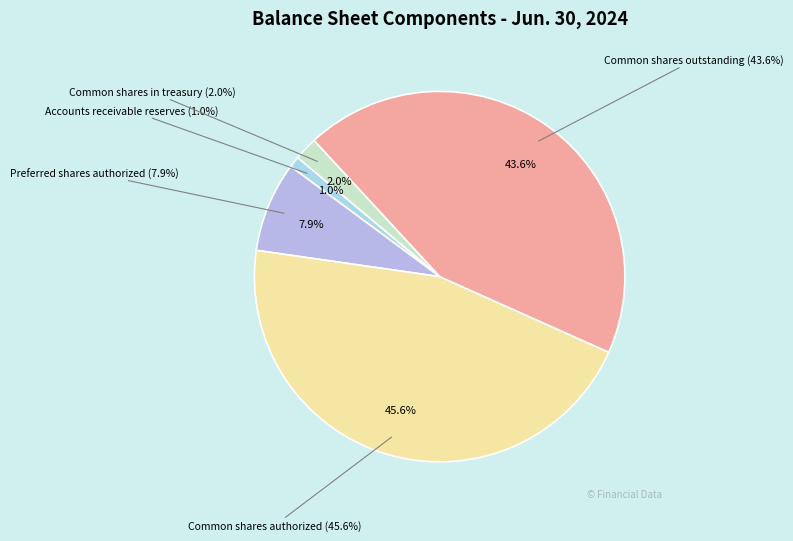

To the nearest percent, what is the difference between the Common shares in treasury and Preferred shares authorized slice percentages?

6%